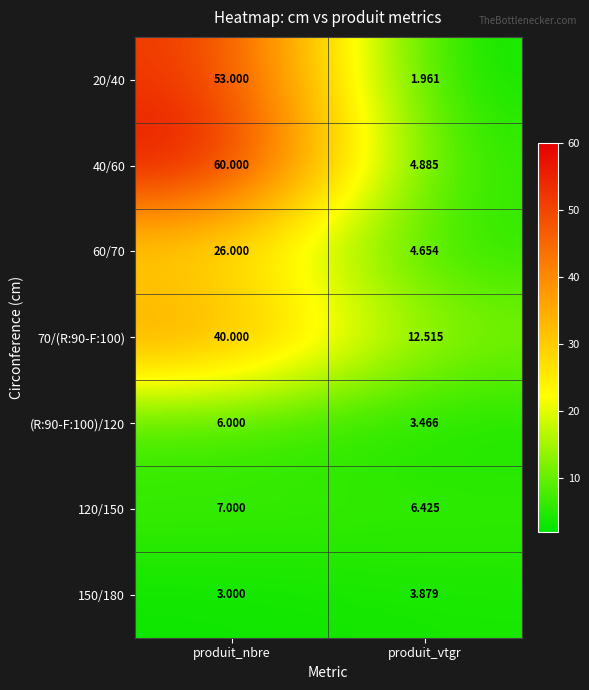

Which series has the largest total across all categories?

40/60